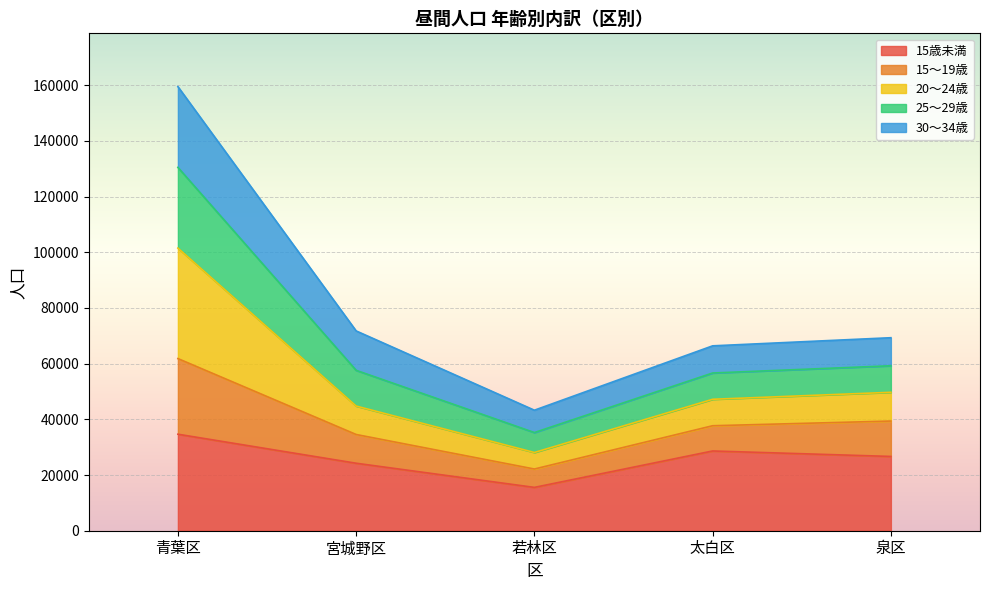

What is the difference between the 15歳未満 values at 太白区 and 泉区?

1964